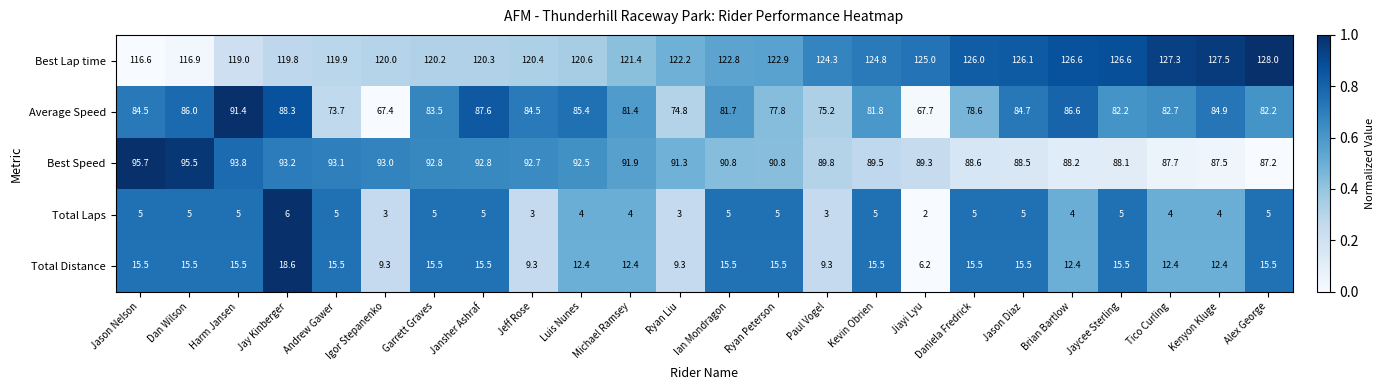

At which category is the sum across all series the highest?

Jay Kinberger